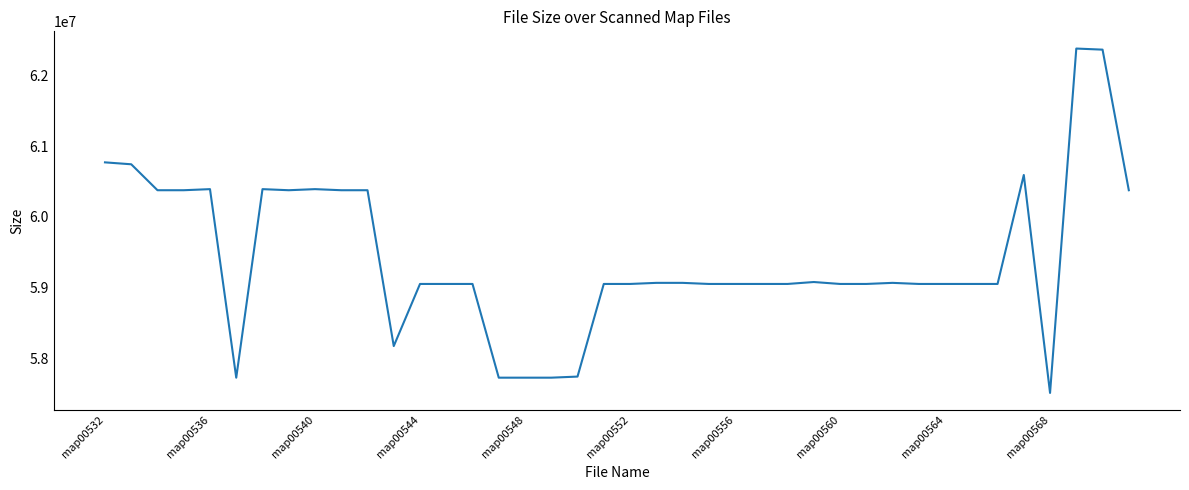

What is the smallest value displayed?

57506883